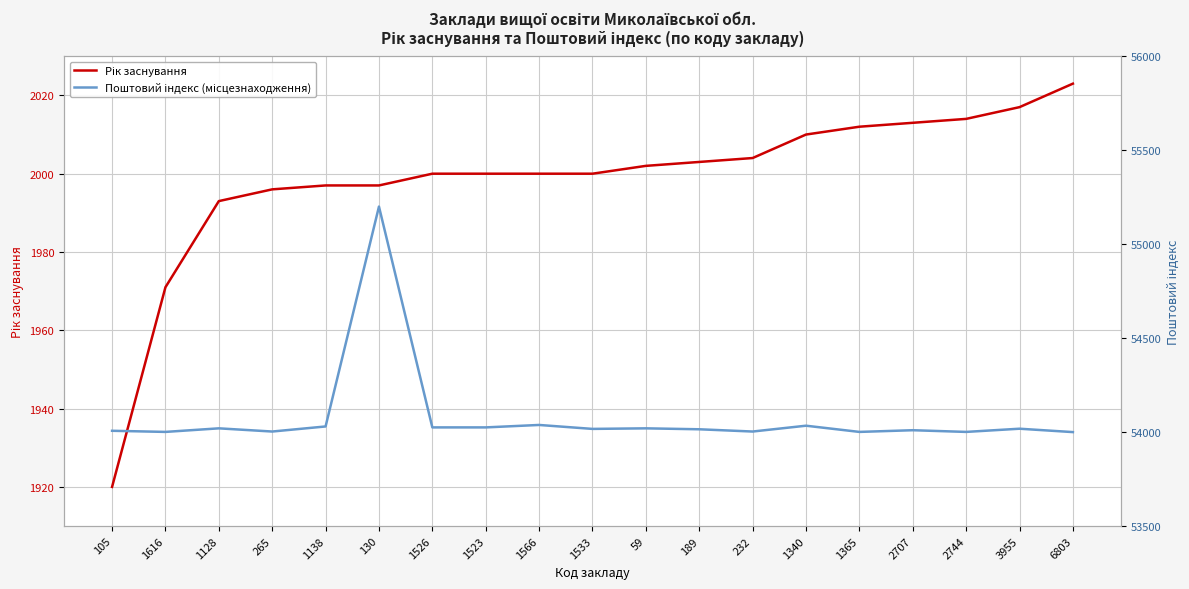

The Поштовий індекс (місцезнаходження) series shows 54034 at 1340. True or false?

True